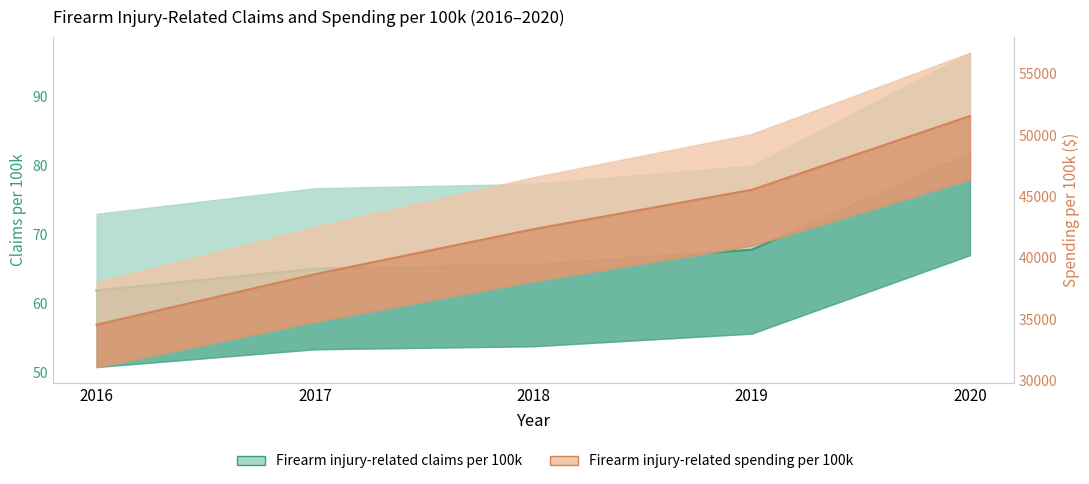

Rank the series at 2020 from highest to lowest value.

Firearm injury-related spending per 100k, Firearm injury-related claims per 100k